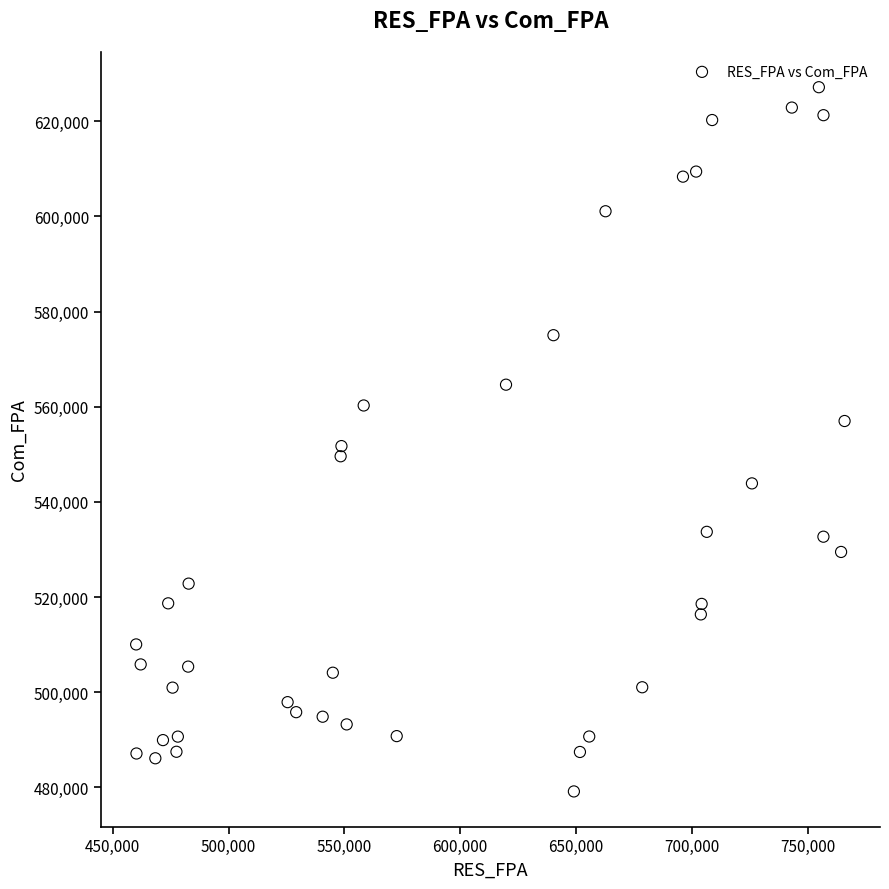

What is the range of Y values (max minus min)?

148038.4